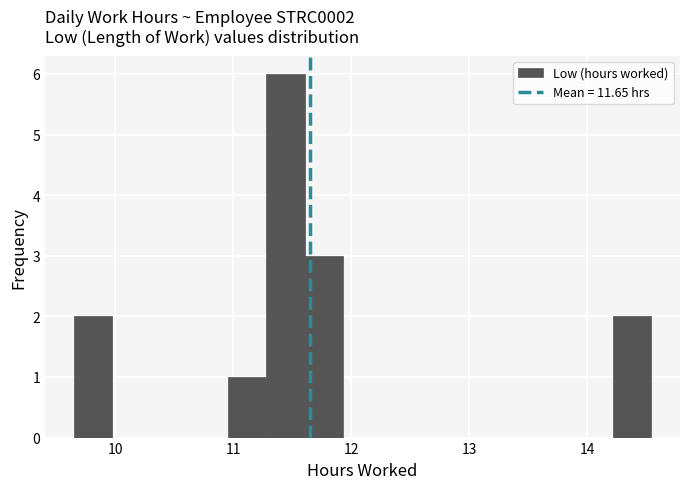

Read against the x-axis, roughly where is the centre of the tallest bar?

11.4